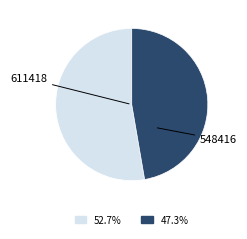

Count the number of slices in the pie.

2